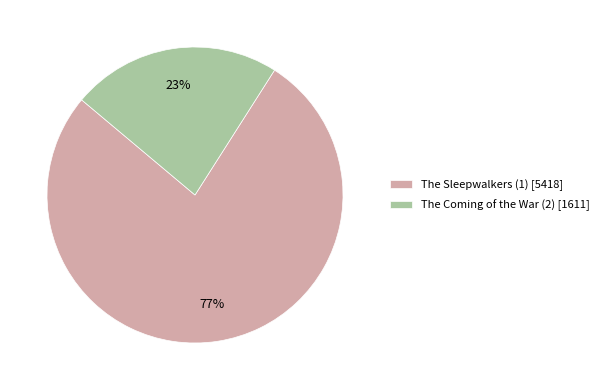

To the nearest percent, what is the combined percentage of The Sleepwalkers (1) and The Coming of the War (2)?

100%